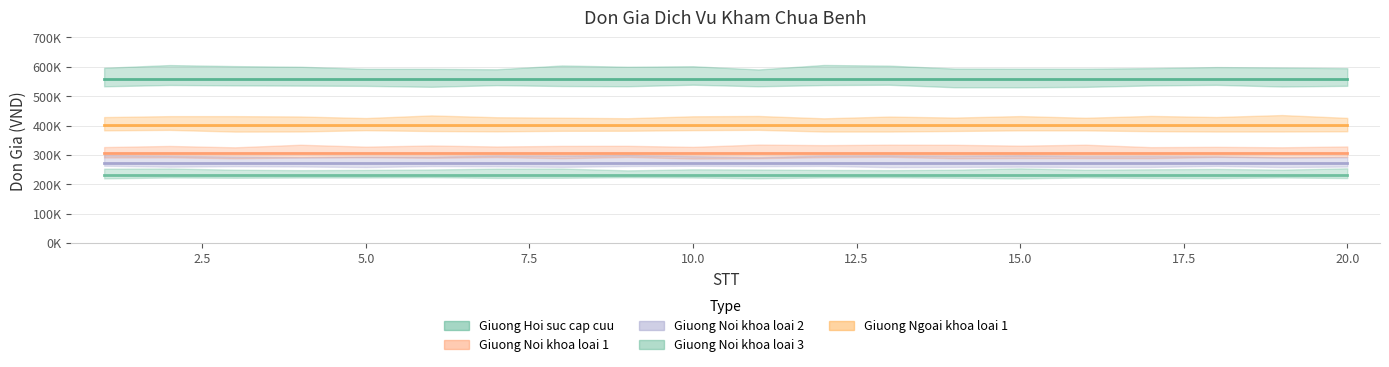

Reading right to left, extract all data points from this chart.

Giuong Hoi suc cap cuu: 558600	558600	558600	558600	558600	558600	558600	558600	558600	558600	558600	558600	558600	558600	558600	558600	558600	558600	558600	558600
Giuong Noi khoa loai 1: 305500	305500	305500	305500	305500	305500	305500	305500	305500	305500	305500	305500	305500	305500	305500	305500	305500	305500	305500	305500
Giuong Noi khoa loai 2: 273800	273800	273800	273800	273800	273800	273800	273800	273800	273800	273800	273800	273800	273800	273800	273800	273800	273800	273800	273800
Giuong Noi khoa loai 3: 232900	232900	232900	232900	232900	232900	232900	232900	232900	232900	232900	232900	232900	232900	232900	232900	232900	232900	232900	232900
Giuong Ngoai khoa loai 1: 400400	400400	400400	400400	400400	400400	400400	400400	400400	400400	400400	400400	400400	400400	400400	400400	400400	400400	400400	400400